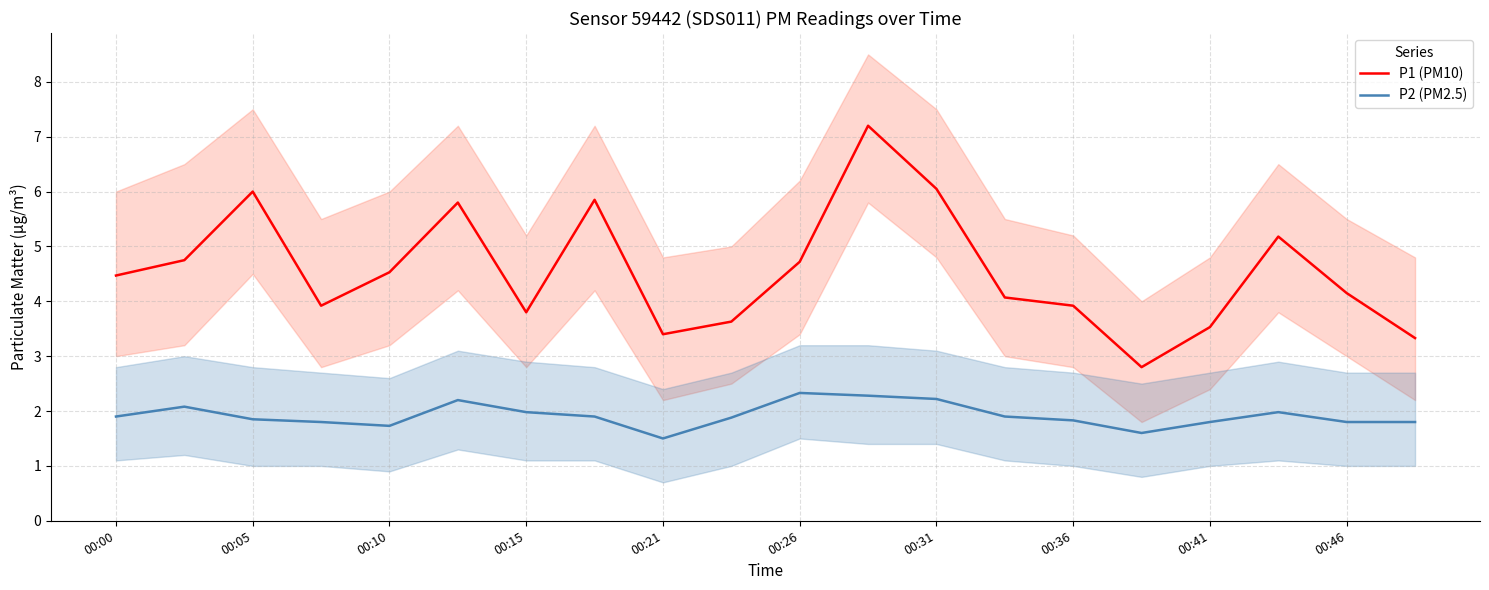

Is the value of P2 (PM2.5) at 00:41 greater than the value of P1 (PM10) at 00:05?

No